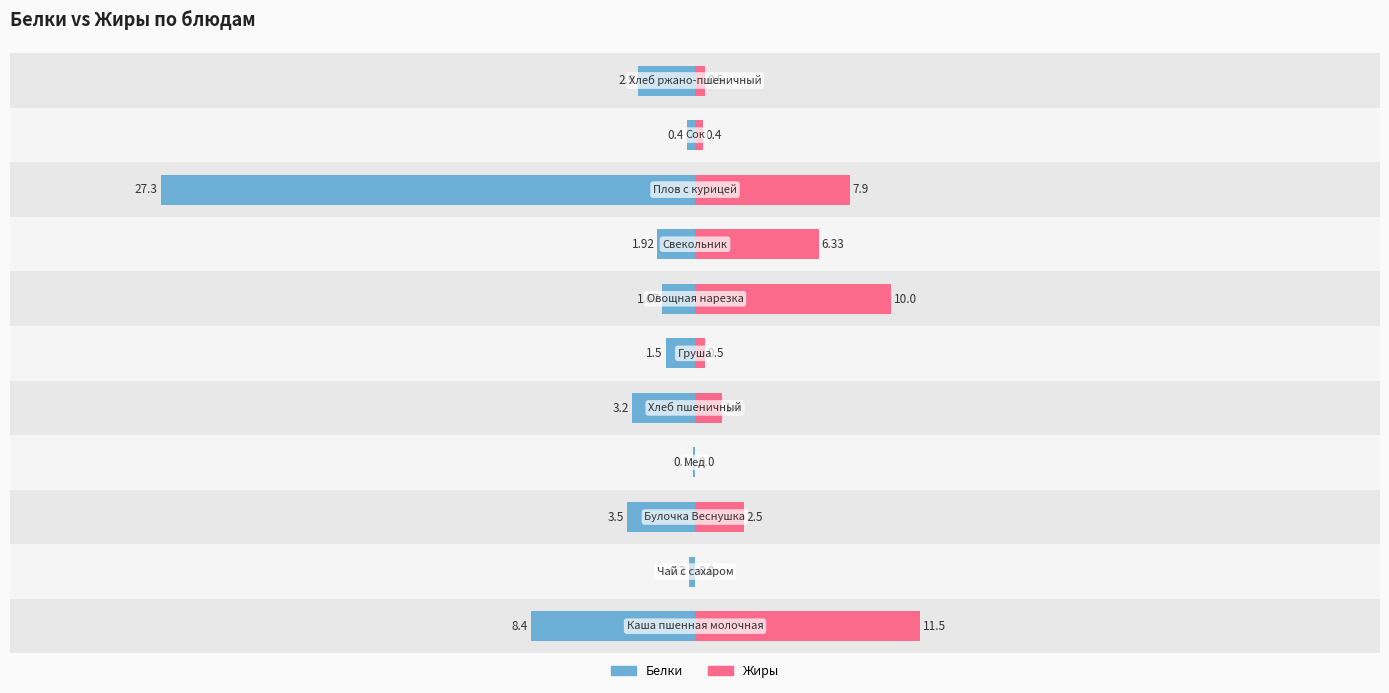

How many groups of bars are there?

11